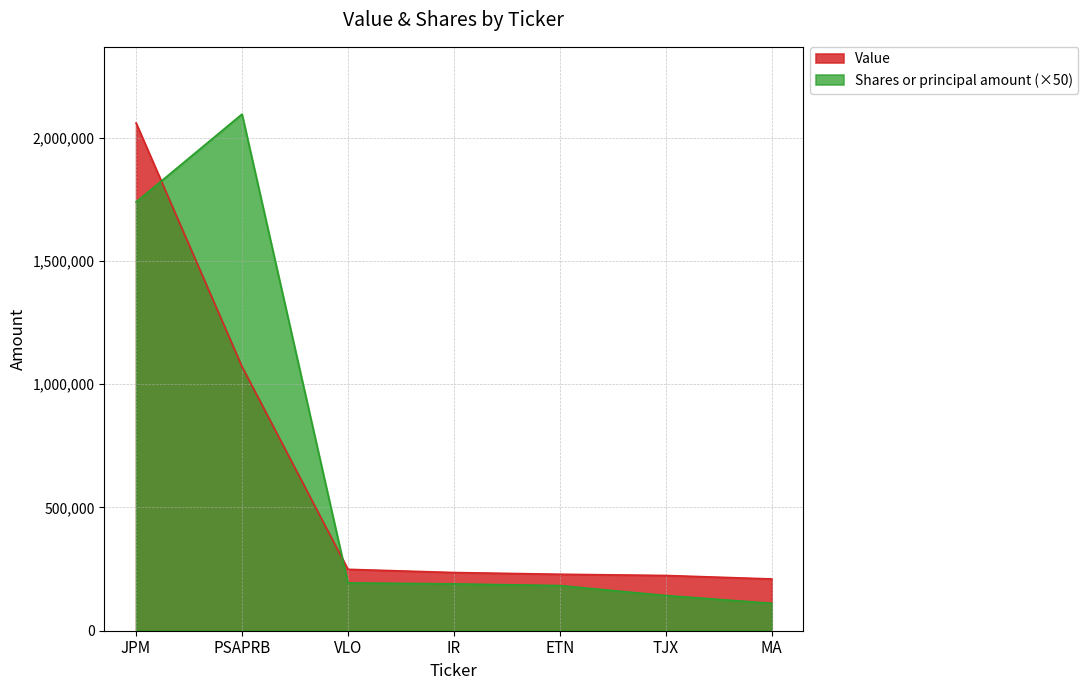

At which label is Value closest to 1134500?

PSAPRB